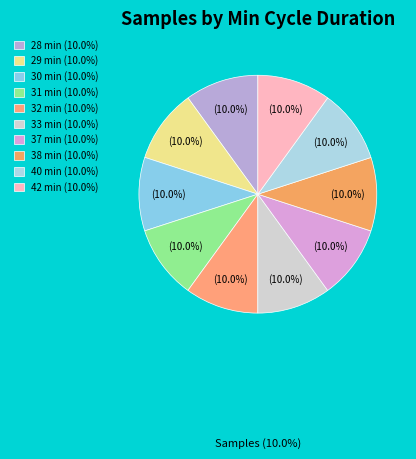

Approximately how many times larger is the value at 38 min compared to 40 min?

1.0